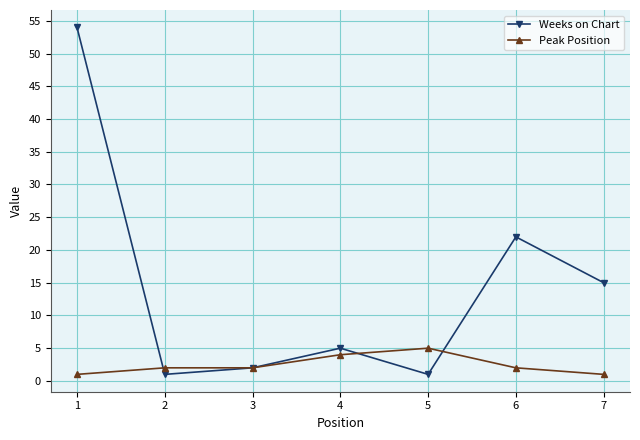

True or false: Weeks on Chart and Peak Position intersect in this chart.

True